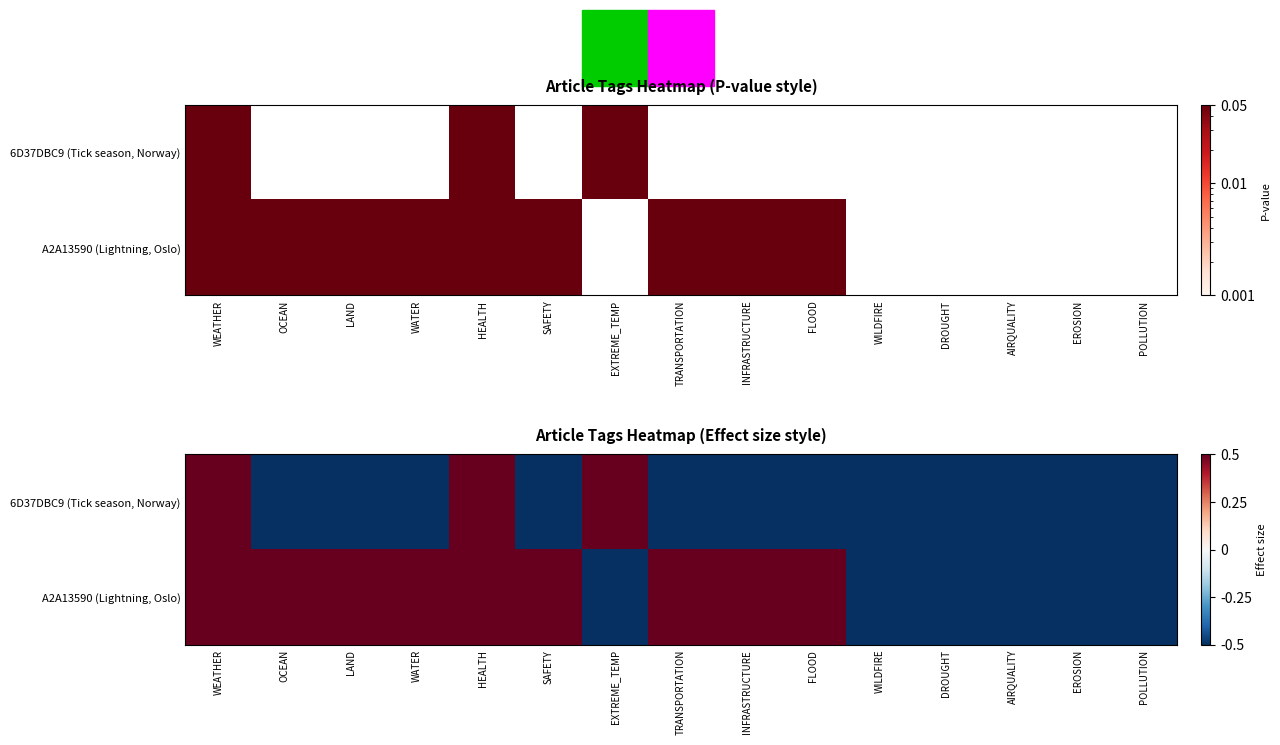

Which category has the lowest value in the A2A13590 (Lightning, Oslo) series?

EXTREME_TEMP